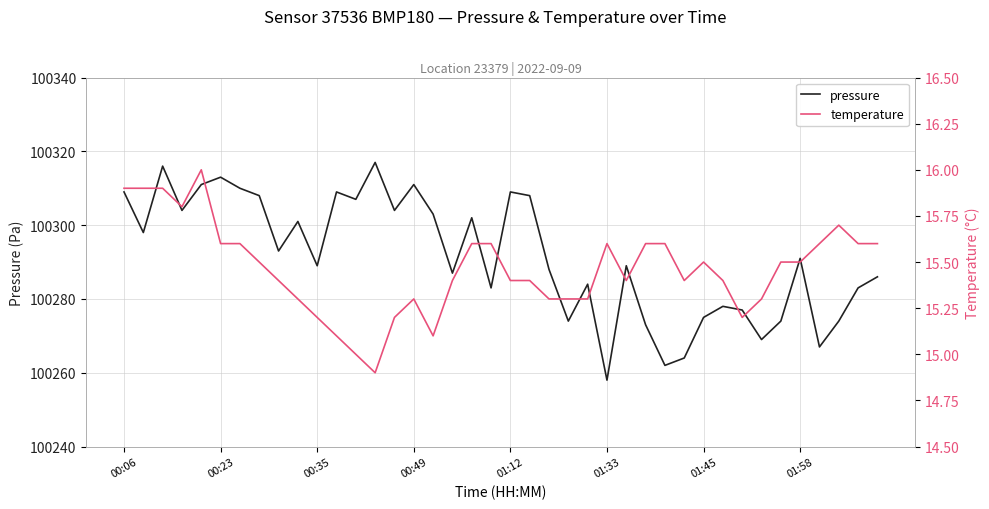

What is the minimum value for pressure?

100258